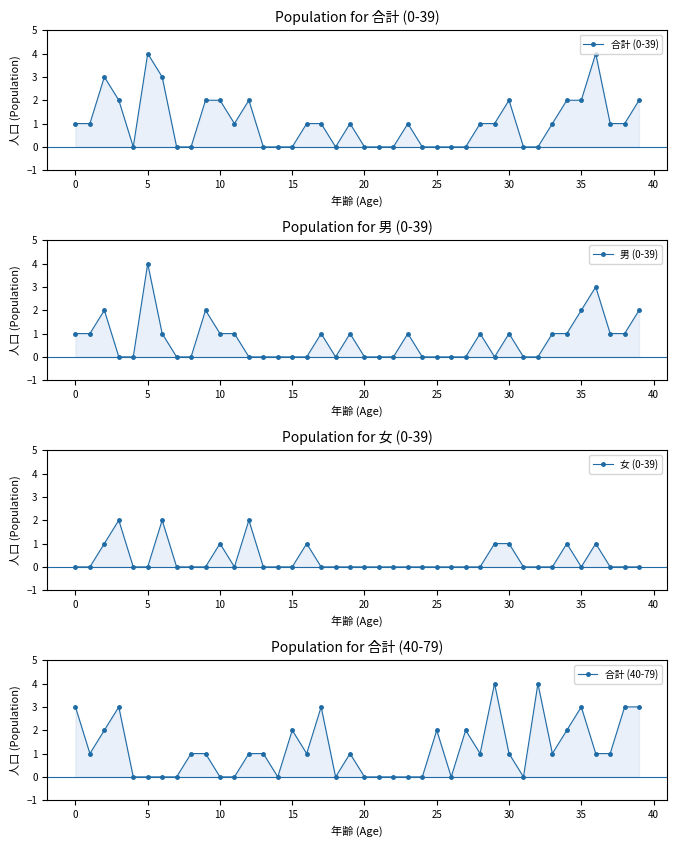

What are all the series names shown in the legend?

合計 (0-39), 男 (0-39), 女 (0-39), 合計 (40-79)